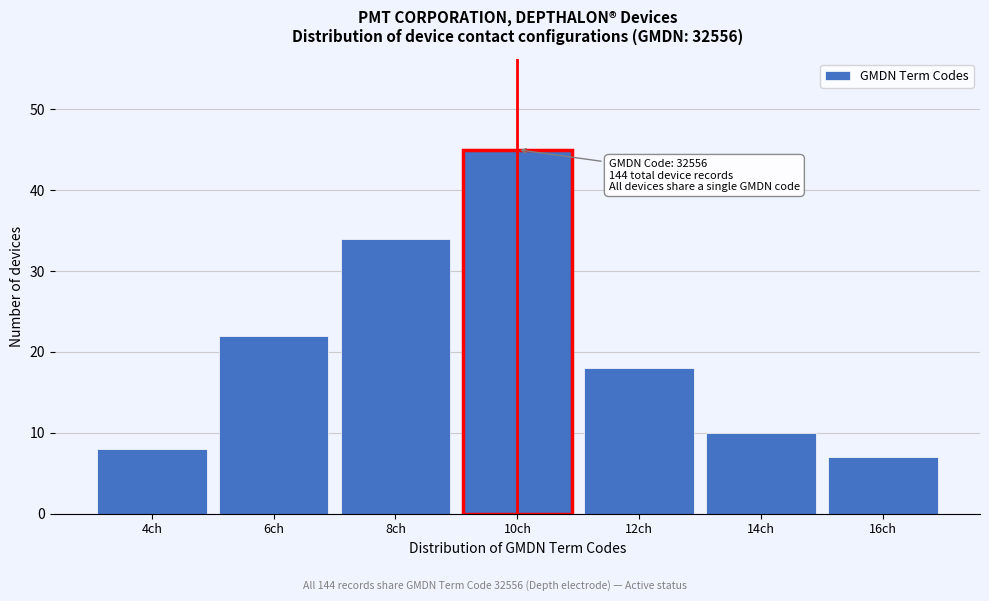

Reading left to right, list all the values displayed in this chart.

4ch=8	6ch=22	8ch=34	10ch=45	12ch=18	14ch=10	16ch=7